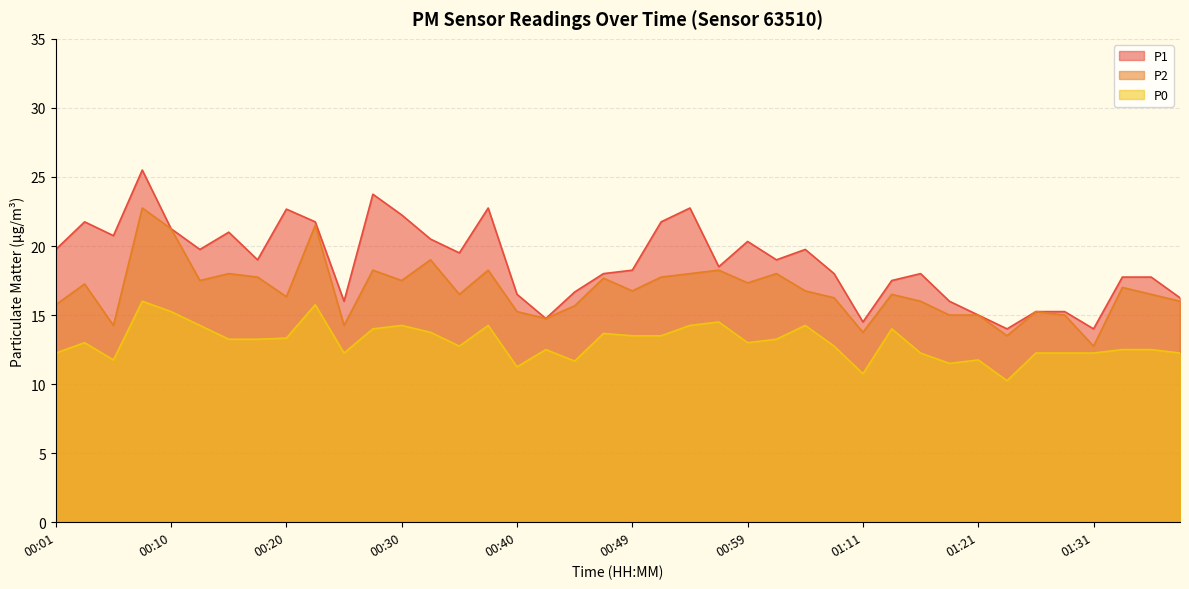

What is the difference between the maximum and second lowest values in the P1 series?

11.5